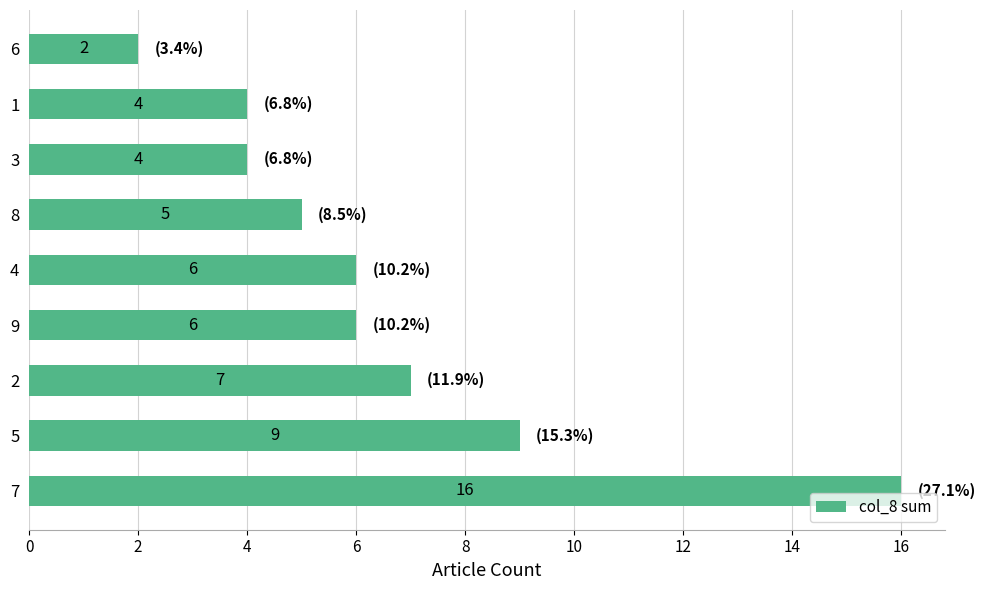

Is it true that the value at 4 is 6?

True